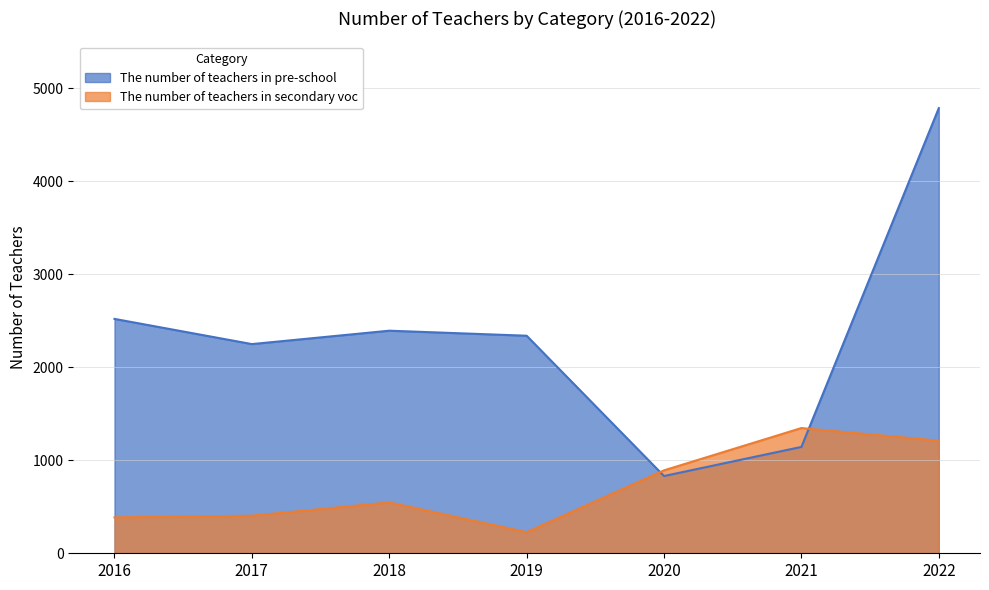

What is the value of the The number of teachers in secondary voc point at the 4th from the left?

227